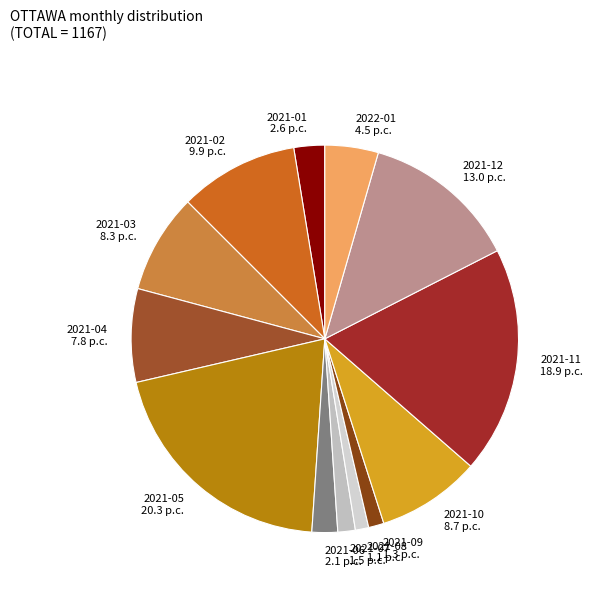

Which has a higher value, 2021-07 1.5 p.c. or 2021-05 20.3 p.c.?

2021-05 20.3 p.c.